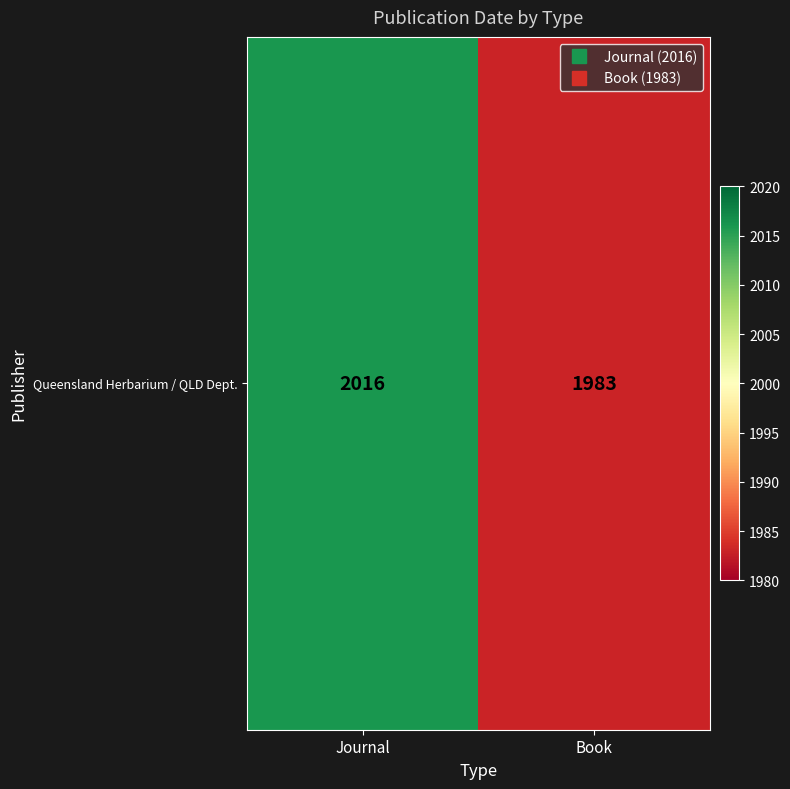

How many distinct data groups are displayed?

1